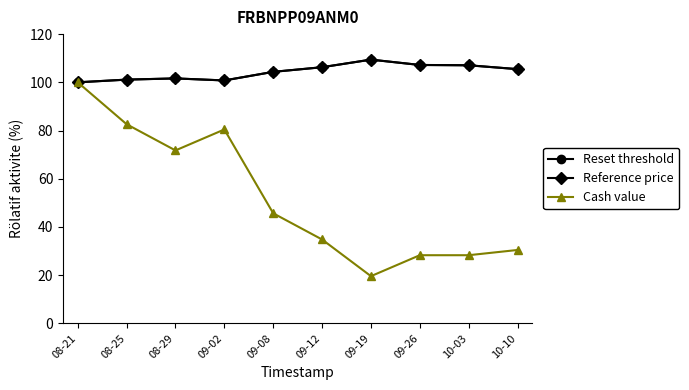

True or false: Cash value has more than 0 points higher than both neighbors.

True